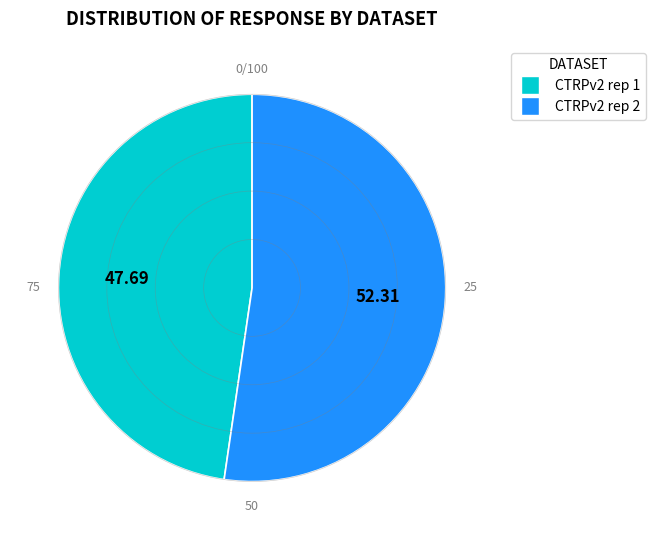

Is the sum of CTRPv2 rep 2 and CTRPv2 rep 1 greater than half?

Yes